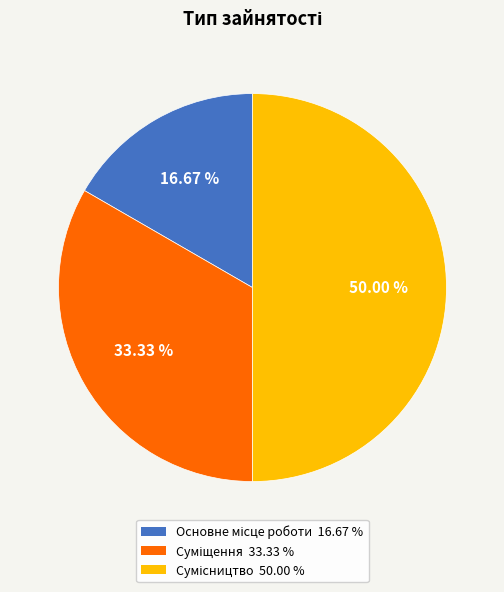

True or false: Суміщення accounts for 19% of the total.

False